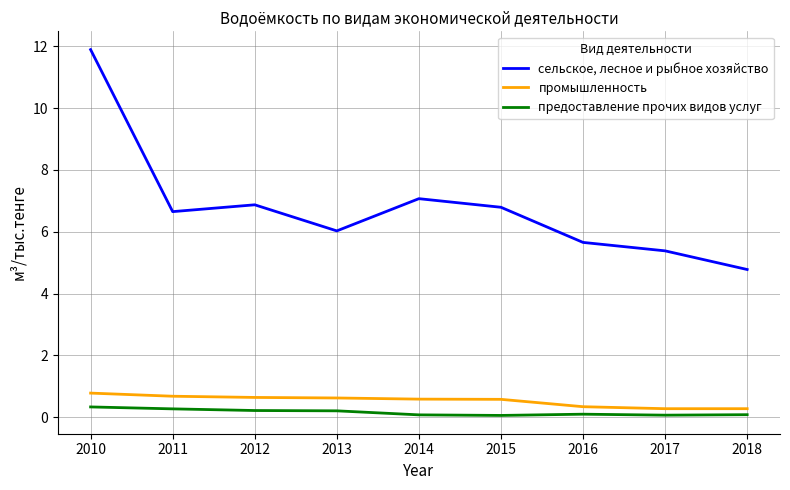

At which category does the chart reach its peak across all series?

2010